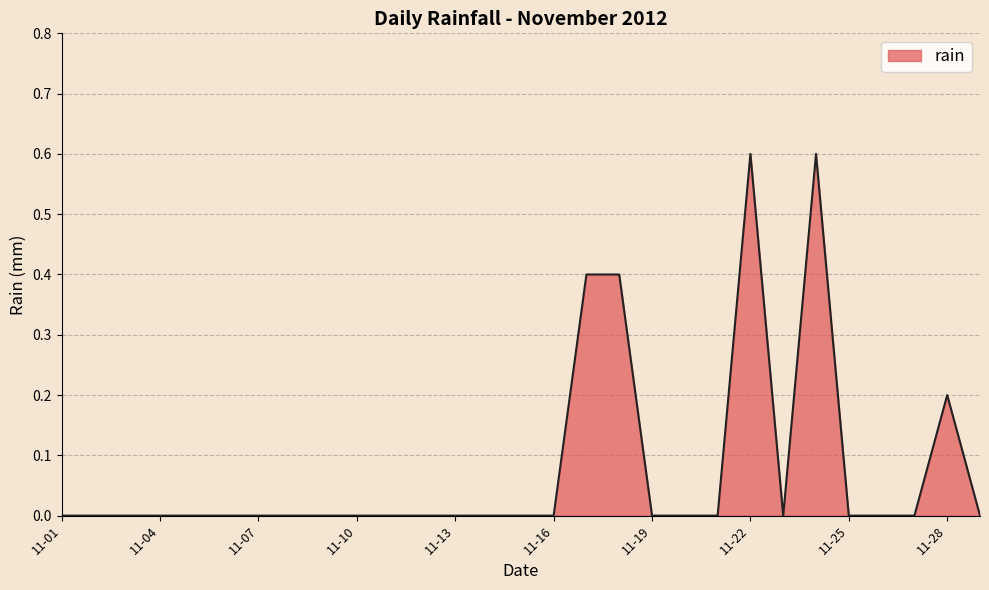

What is the maximum value shown in the chart?

0.6